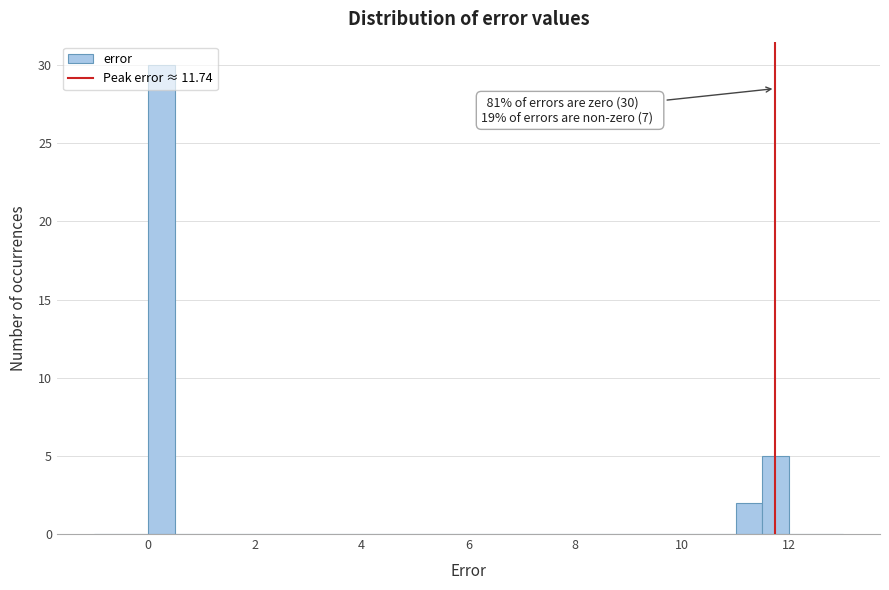

Read against the x-axis, roughly where is the centre of the tallest bar?

0.2